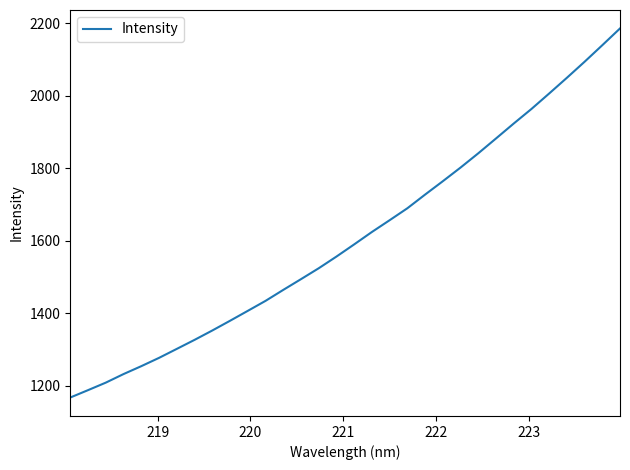

What is the smallest value displayed?

1167.4